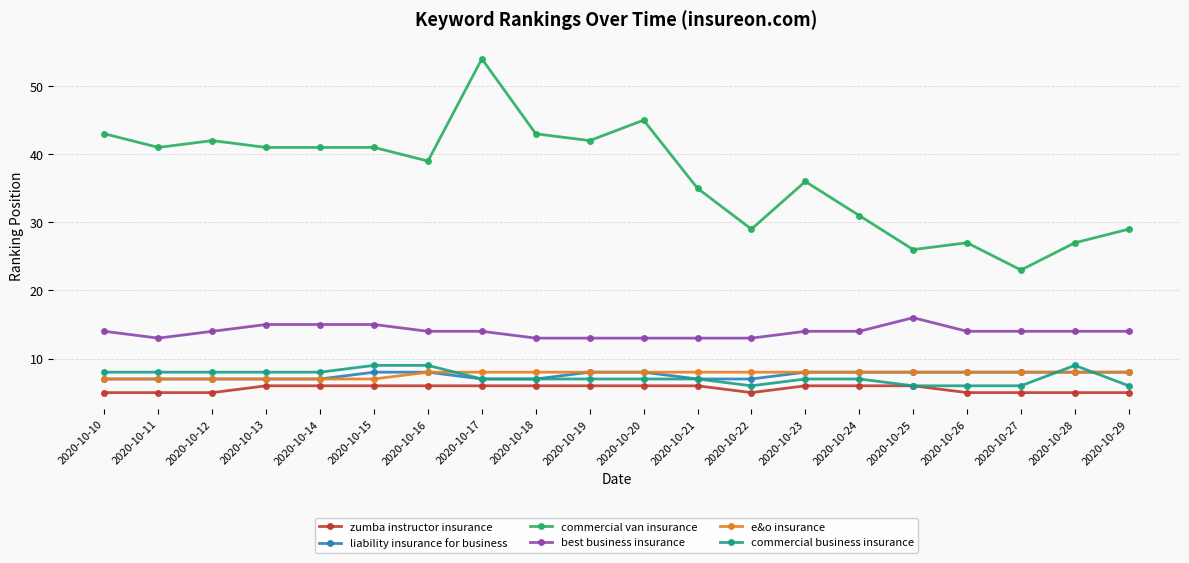

True or false: commercial van insurance and liability insurance for business intersect in this chart.

False